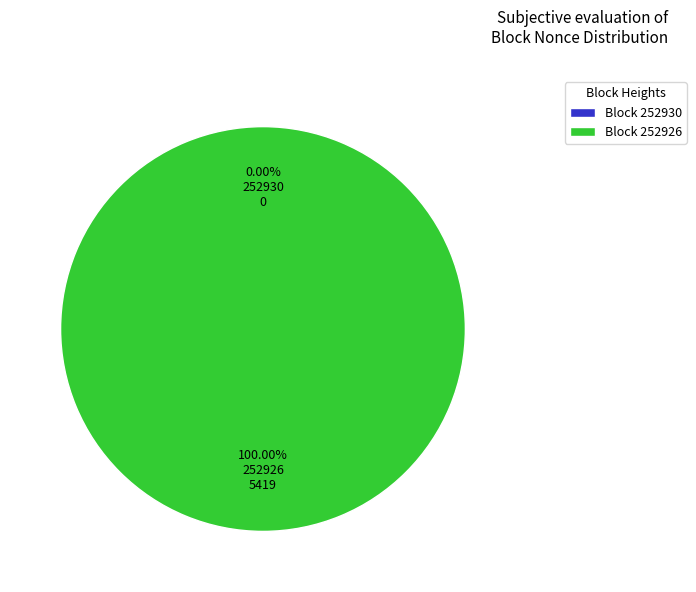

What is the change in value from 252930 to 252926?

+5419